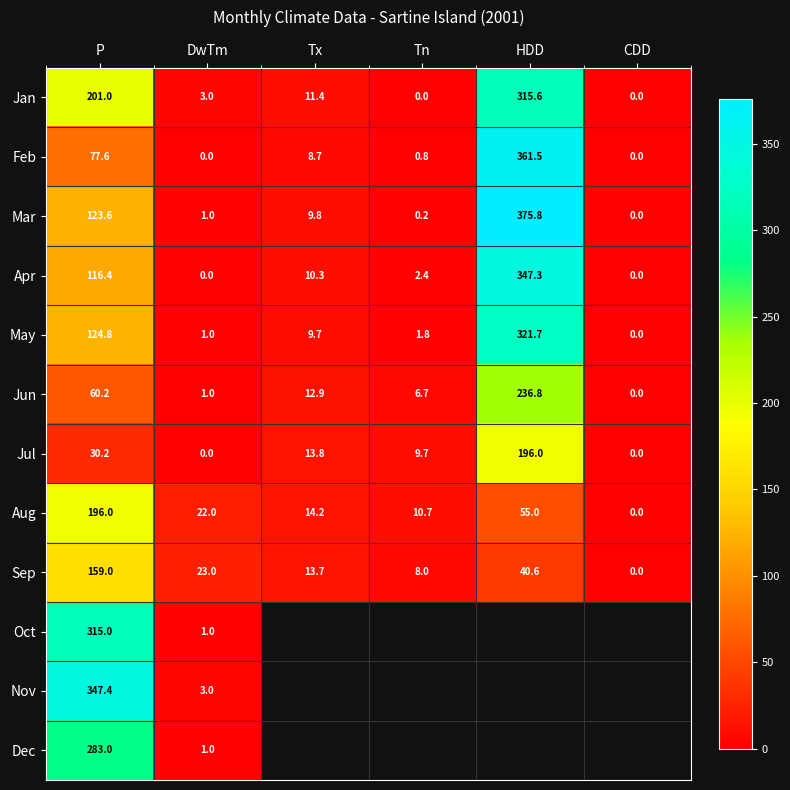

Which has a higher value, DwTm or Tx?

Tx